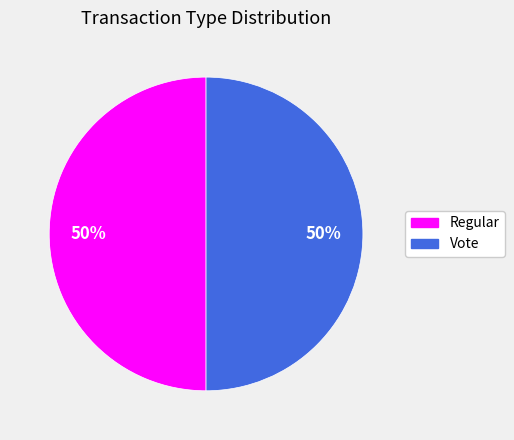

True or false: Regular accounts for 36% of the total.

False